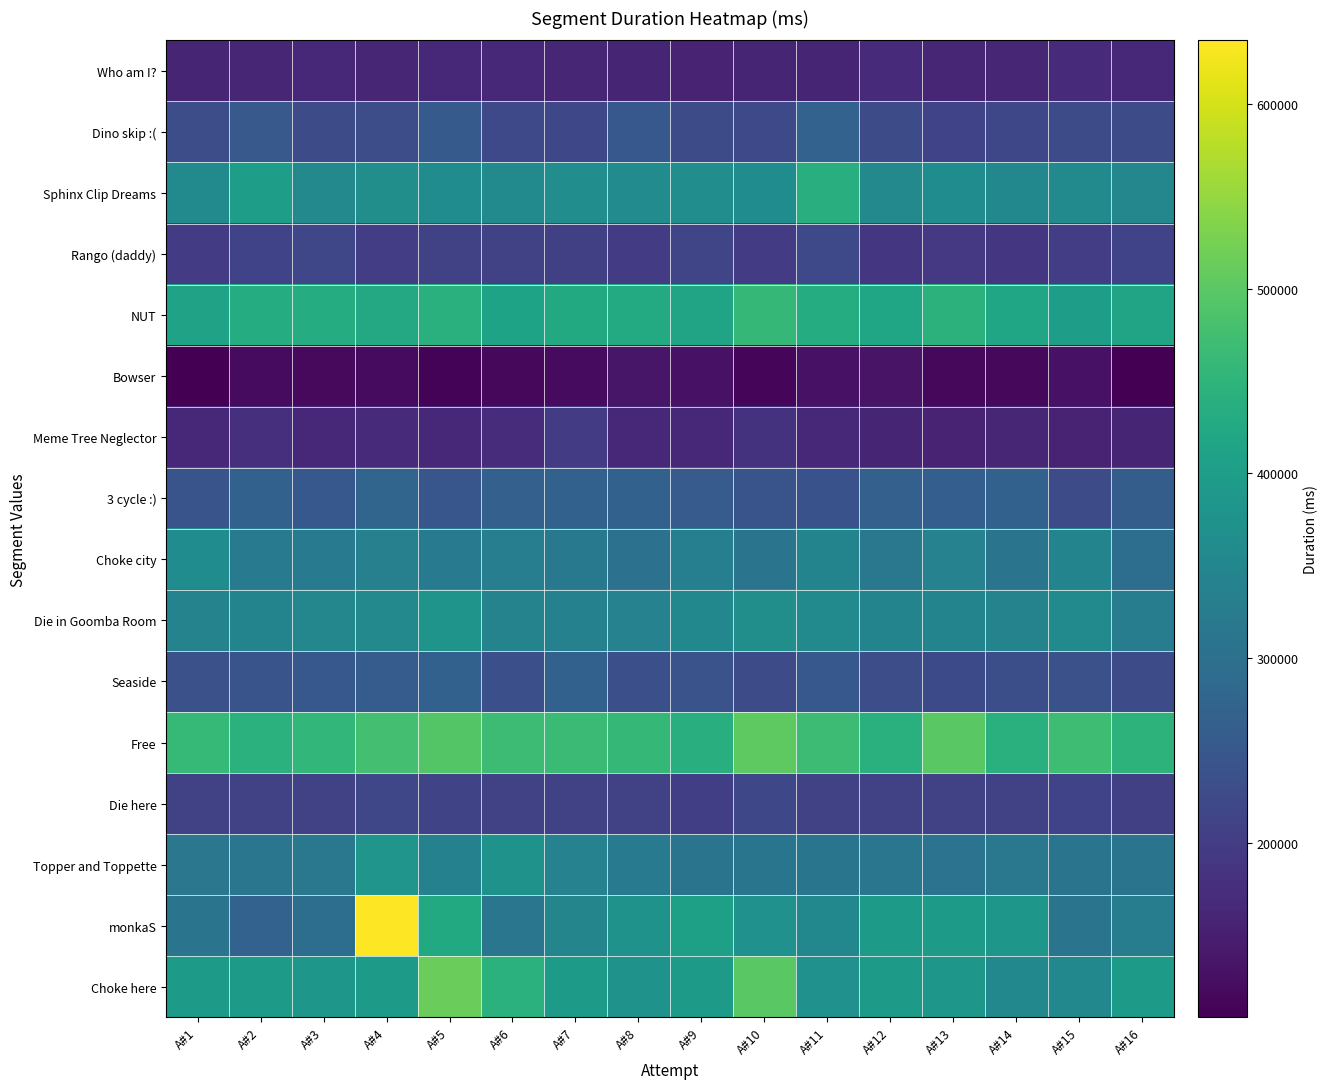

What is the total value across all series at A#2?

4573357